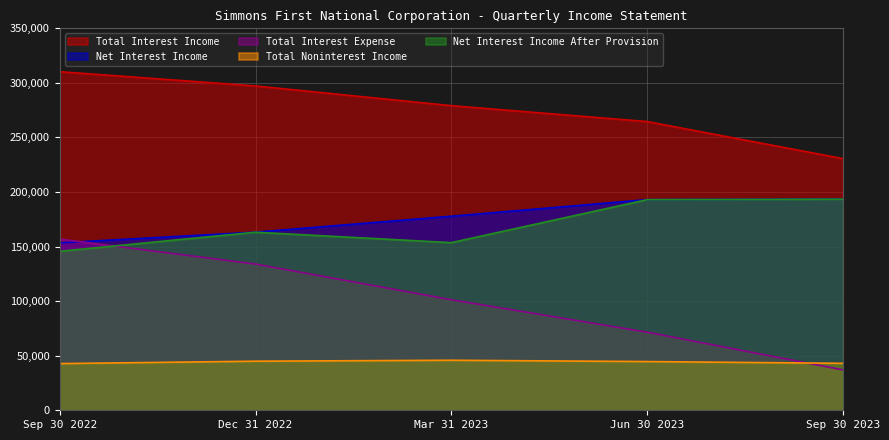

What is the total value across all series at Mar 31 2023?

757728